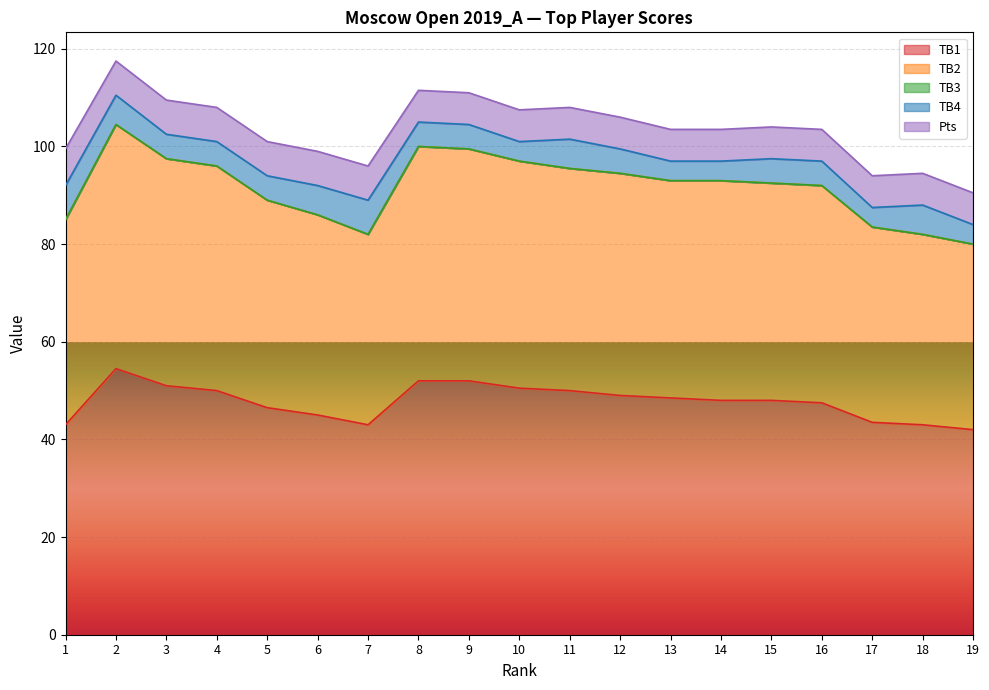

What is the difference between the maximum and minimum values in the TB1 series?

12.5